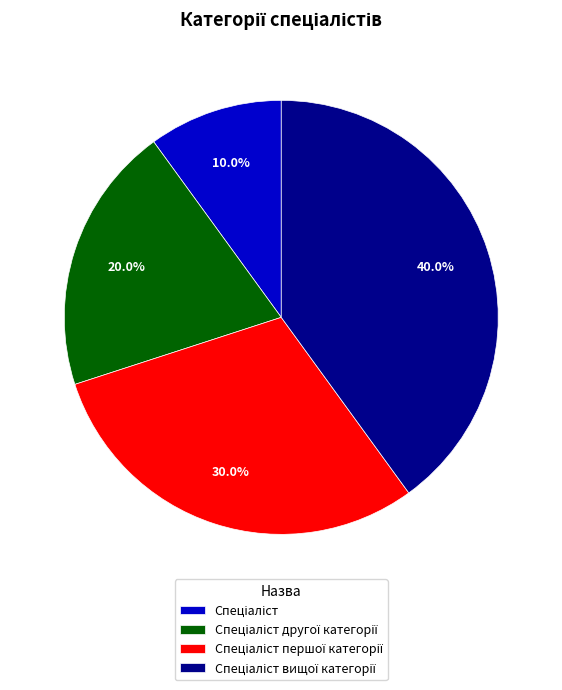

What is the smallest slice in the pie chart?

Спеціаліст